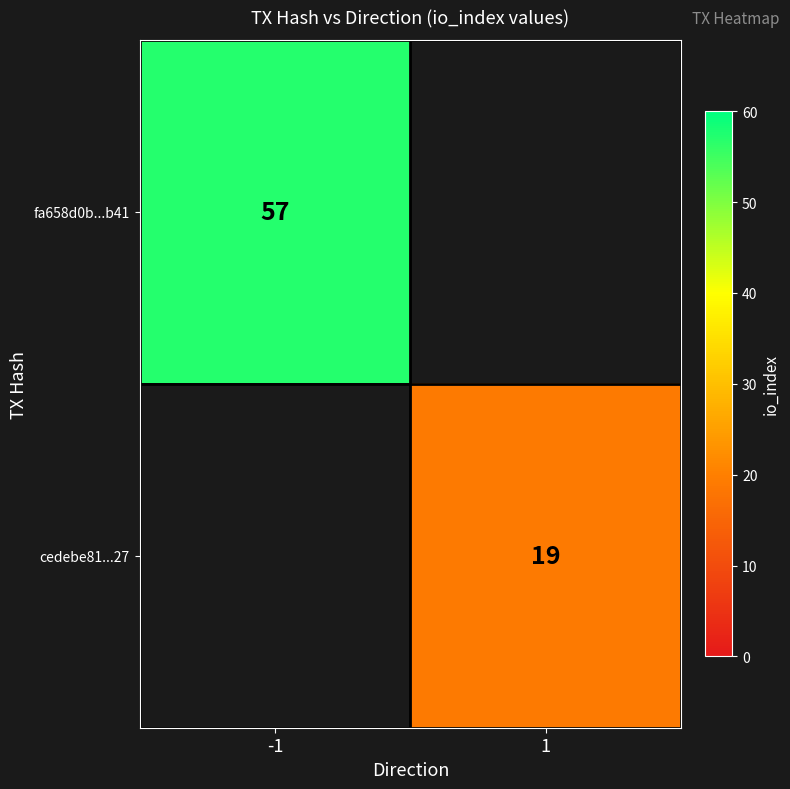

The value of cedebe81...27 at 1 is 12.4. True or false?

False